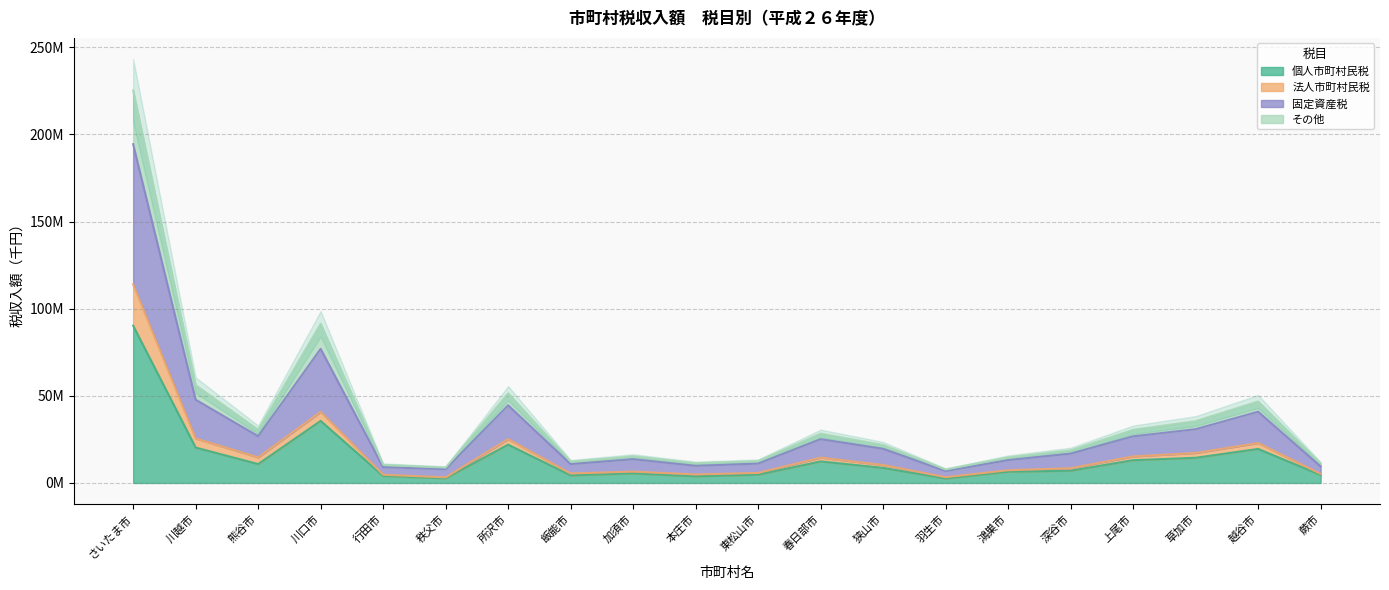

Rank the series at 草加市 from highest to lowest value.

固定資産税, その他, 法人市町村民税, 個人市町村民税